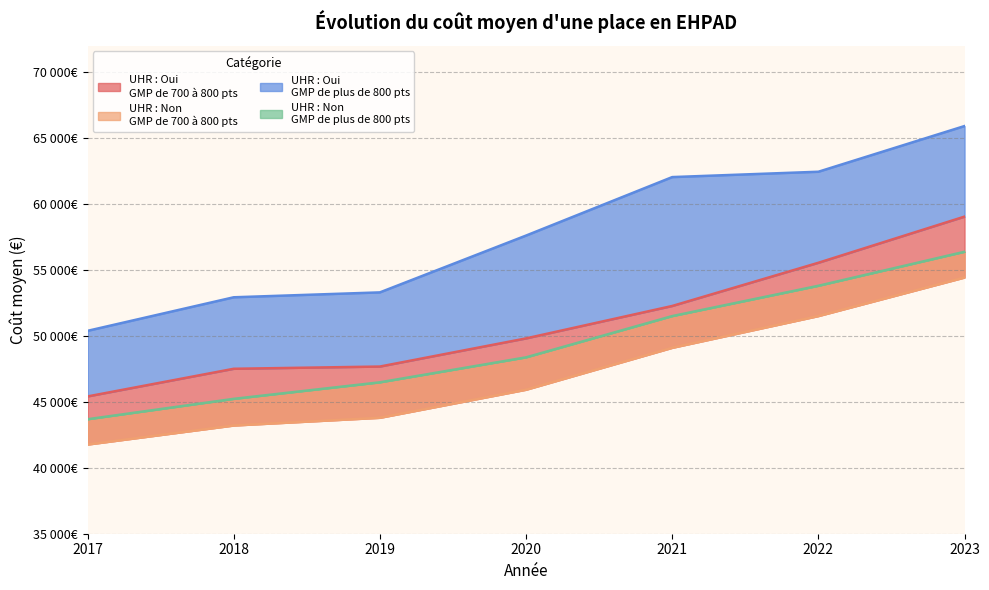

Is it true that UHR : Oui
GMP de 700 à 800 pts equals 52268.4 at 2021?

True